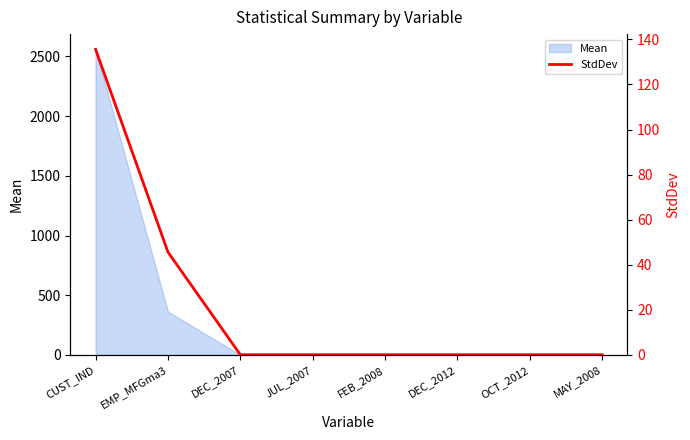

What is the maximum value shown in the chart?

135.6